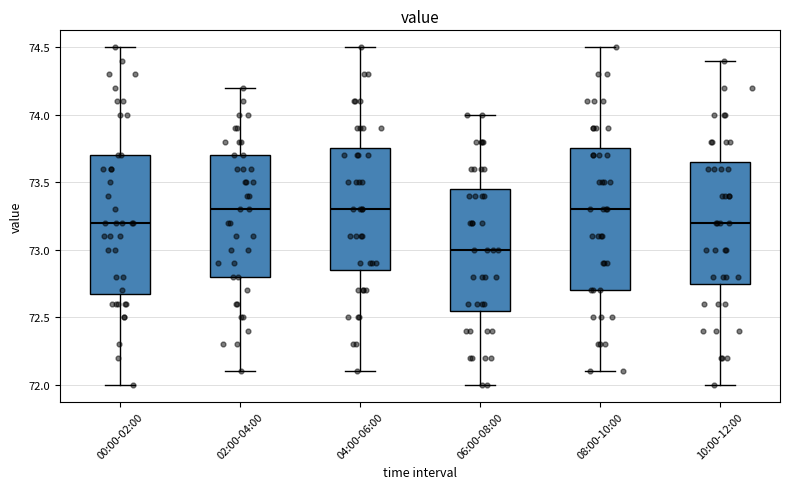

Reading left to right, read every box against the y-axis: the position of its median line, the range the box covers, and the ends of its whiskers. The values are not printed on the chart, so give them approximately, as read against the axis.

00:00-02:00: median 73.20, box 72.70 to 73.70, whiskers 72.00 to 74.50
02:00-04:00: median 73.30, box 72.80 to 73.70, whiskers 72.10 to 74.20
04:00-06:00: median 73.30, box 72.85 to 73.75, whiskers 72.10 to 74.50
06:00-08:00: median 73.00, box 72.55 to 73.45, whiskers 72.00 to 74.00
08:00-10:00: median 73.30, box 72.70 to 73.75, whiskers 72.10 to 74.50
10:00-12:00: median 73.20, box 72.75 to 73.65, whiskers 72.00 to 74.40